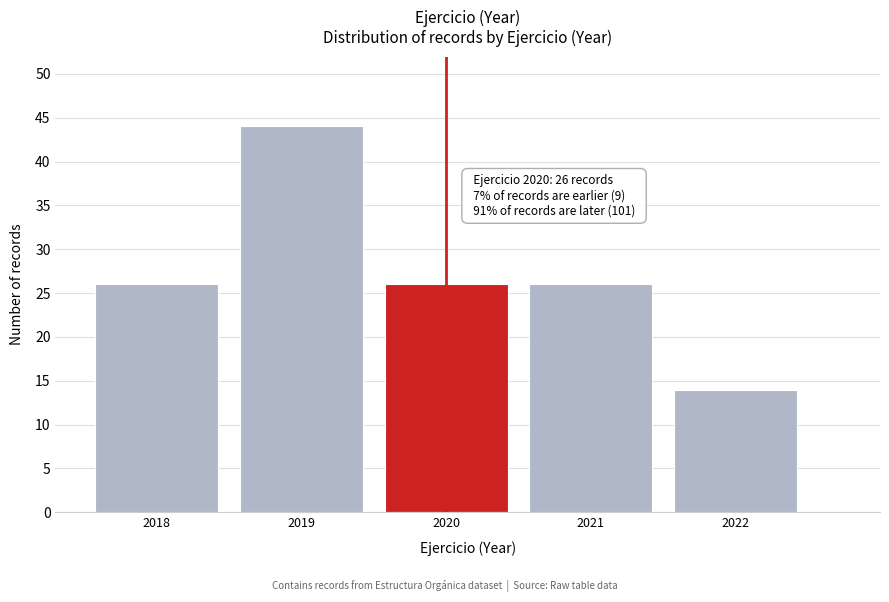

Reading right to left, list all the values displayed in this chart.

14	26	26	44	26